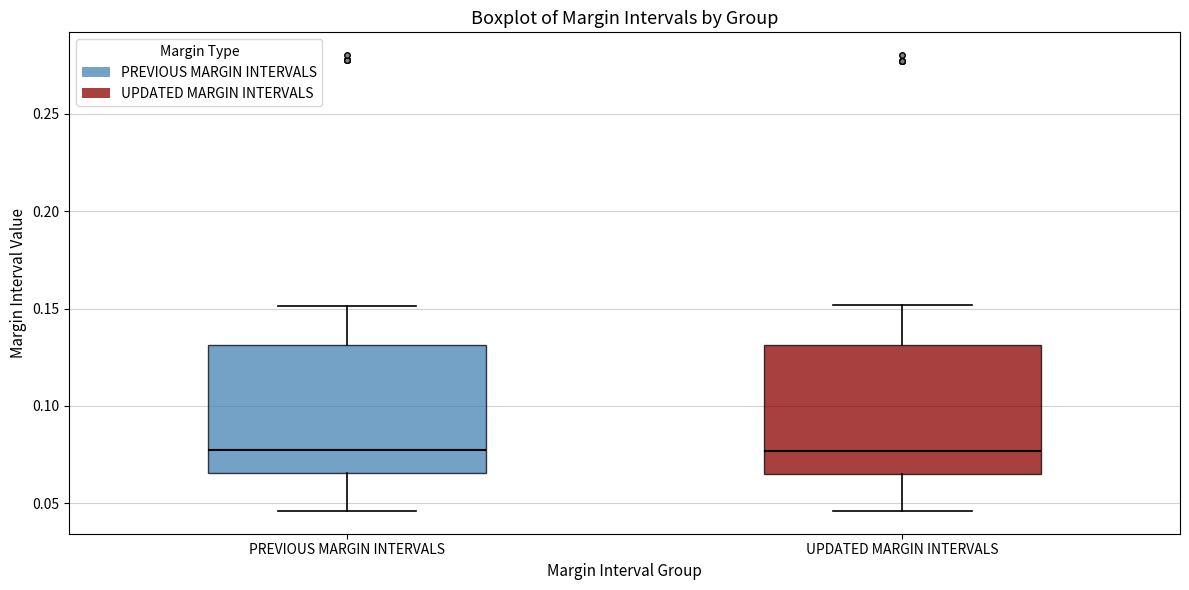

Where does the lower whisker of the box for PREVIOUS MARGIN INTERVALS end on the y-axis? The values are not printed on the chart, so give them approximately, as read against the axis.

0.045